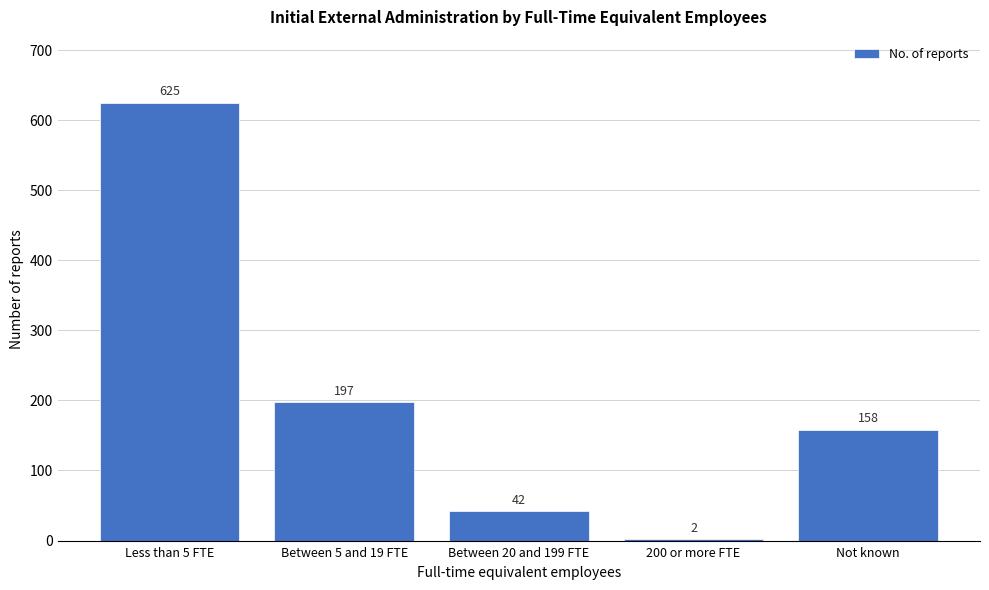

Reading right to left, list all the values displayed in this chart.

Not known=158	200 or more FTE=2	Between 20 and 199 FTE=42	Between 5 and 19 FTE=197	Less than 5 FTE=625